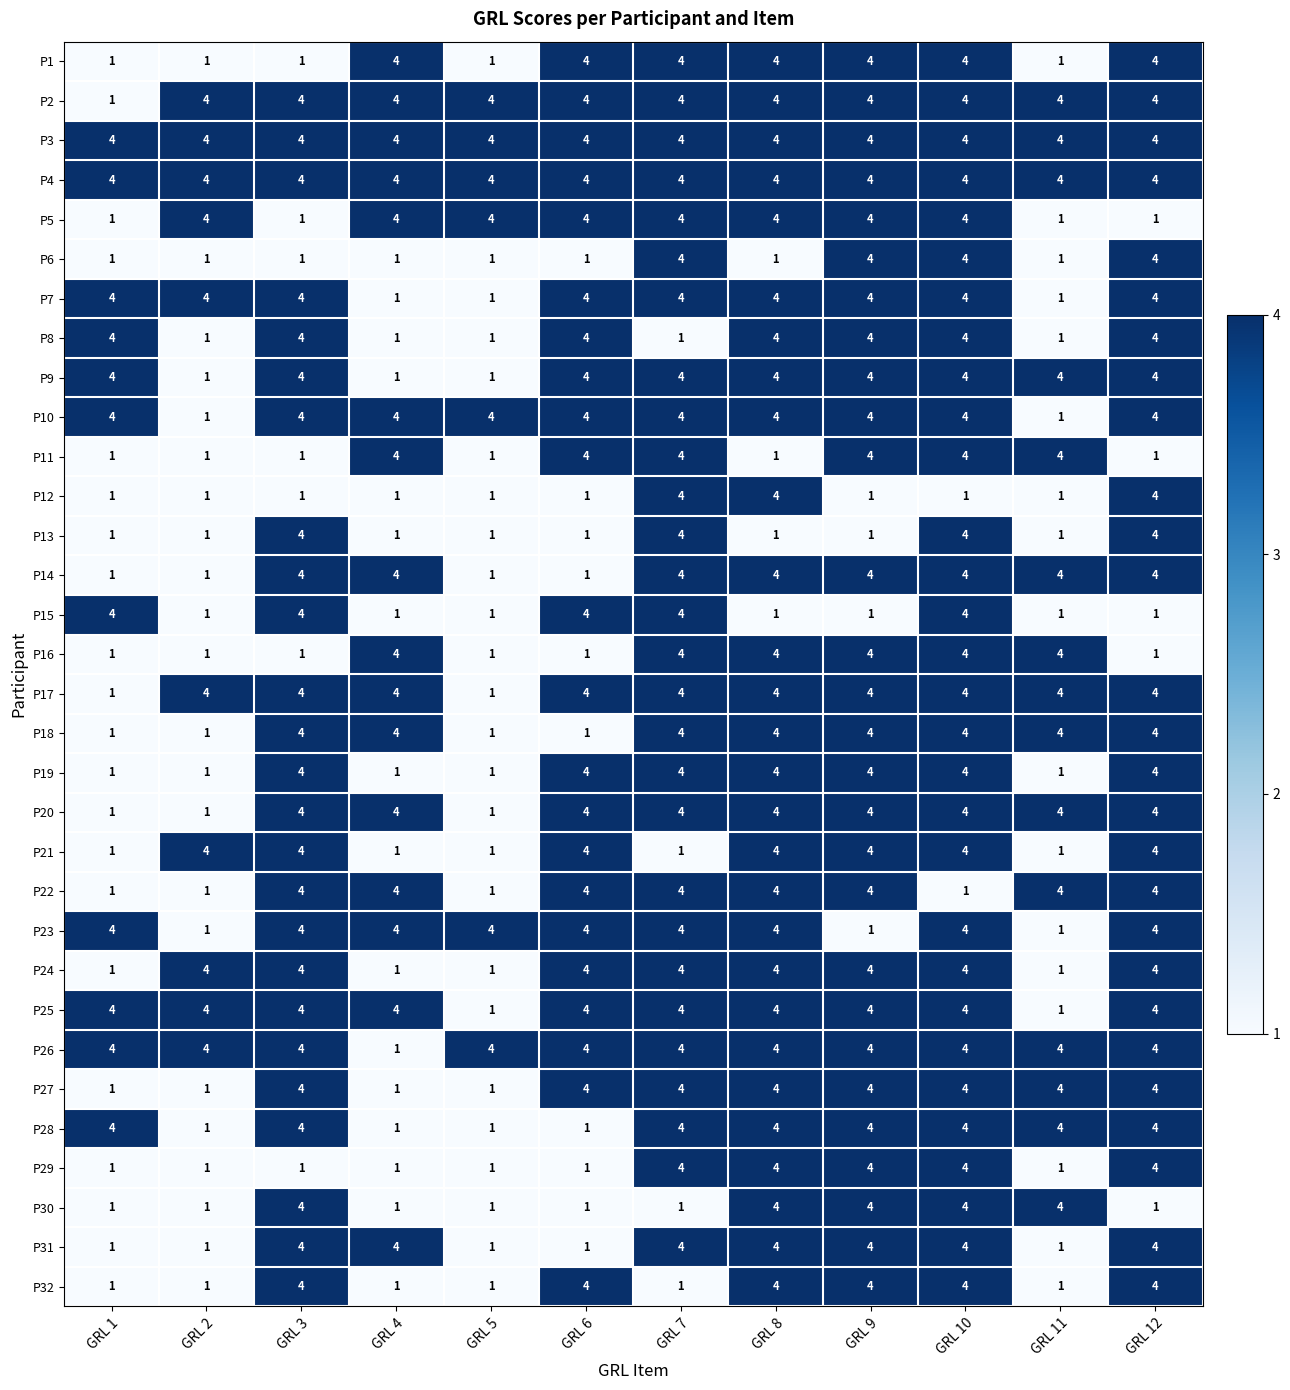

Is the value of P17 at GRL 5 greater than the value of P23 at GRL 8?

No